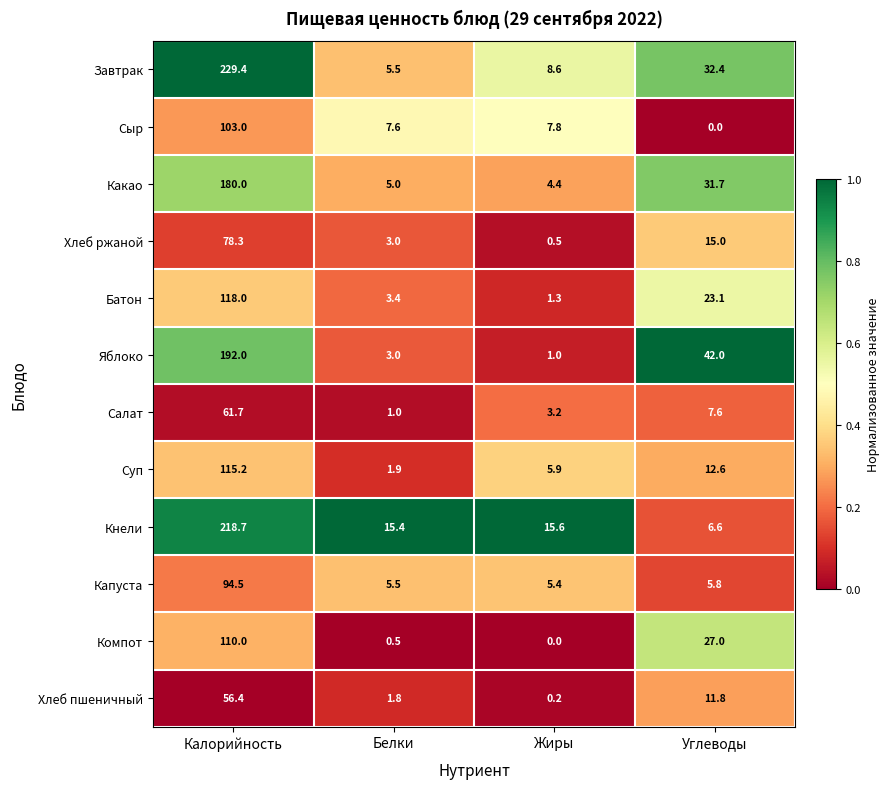

Which series has the widest spread of values?

Завтрак